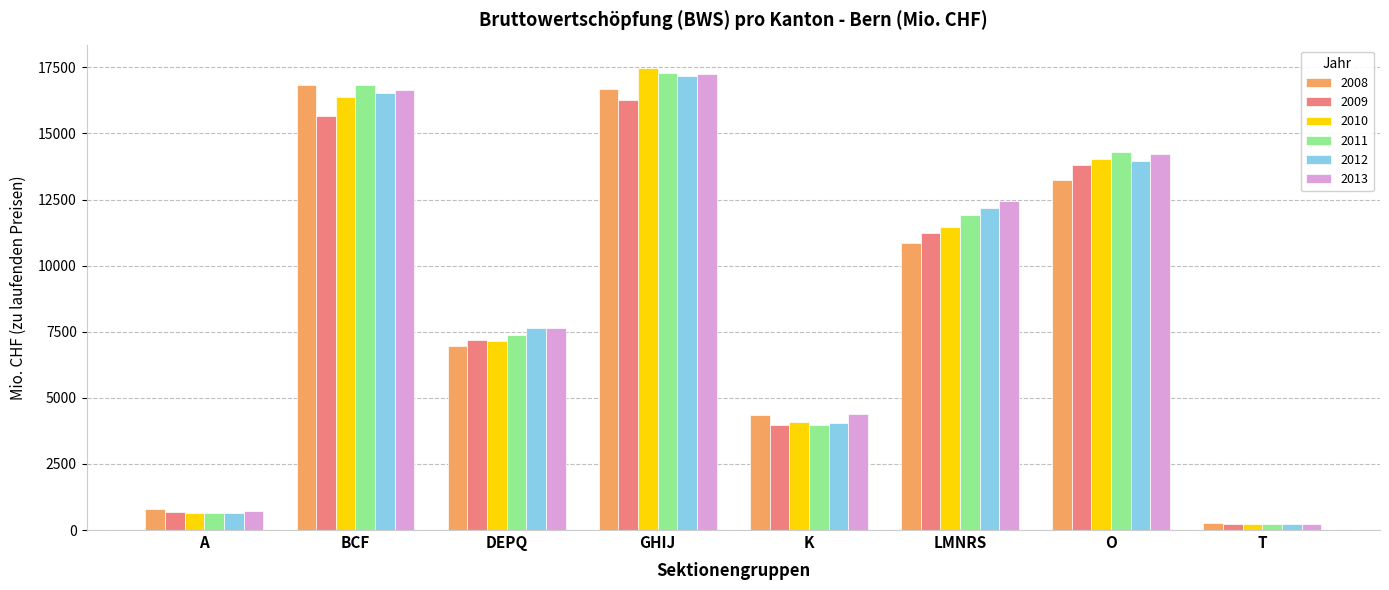

Which label corresponds to the largest value in the chart?

GHIJ